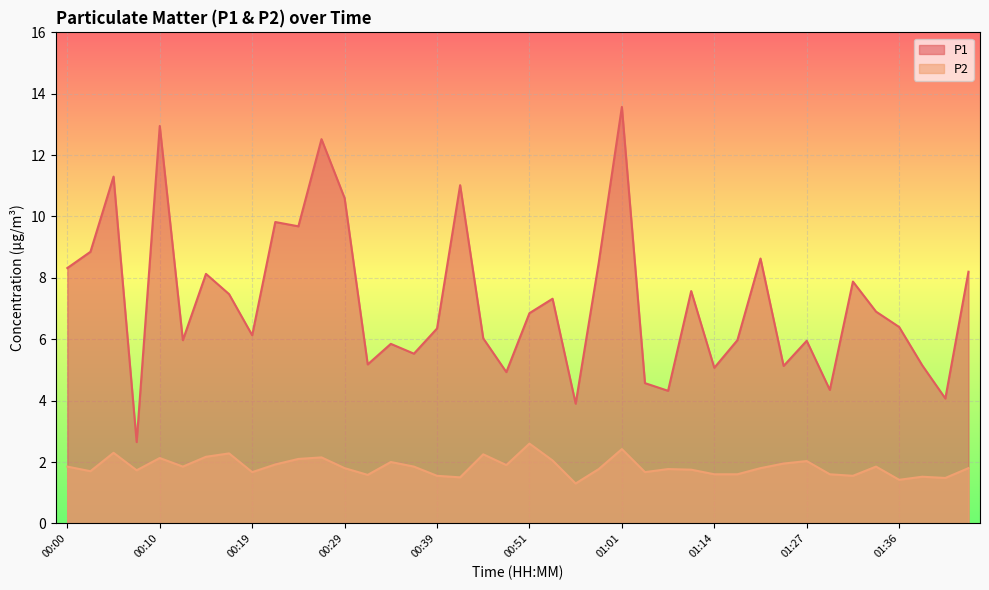

At how many categories does at least one series exceed 5?

33